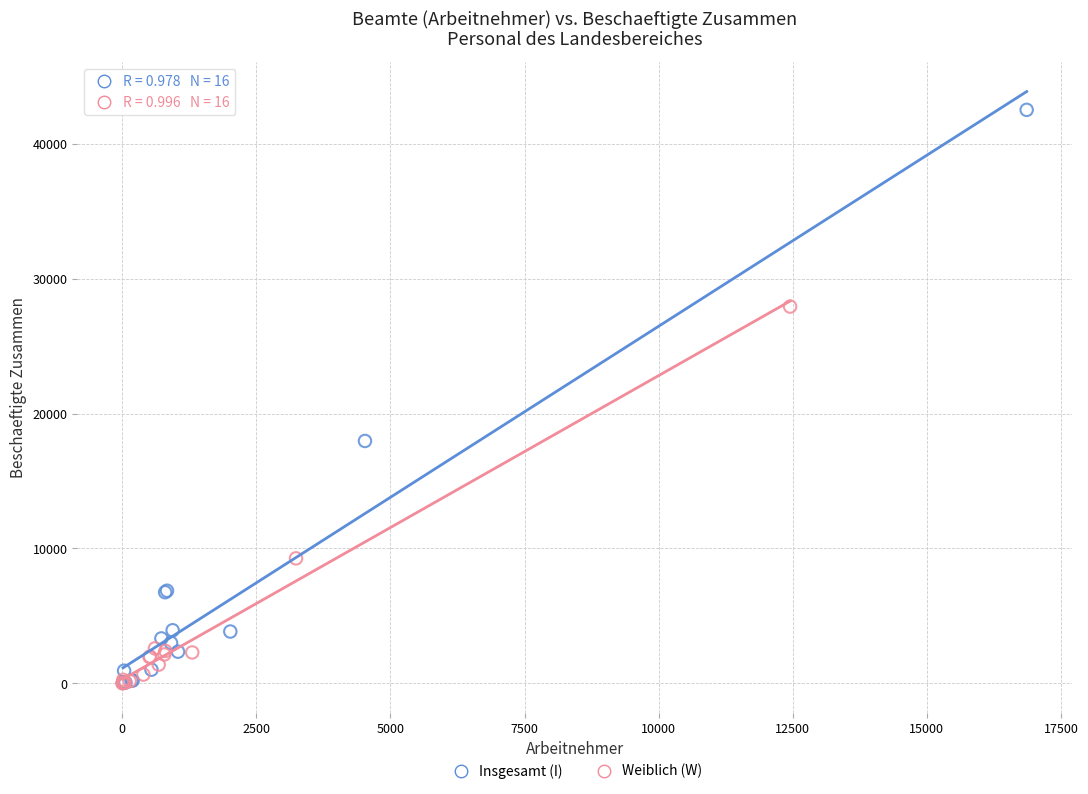

Which series contains the highest Y value?

Insgesamt (I)